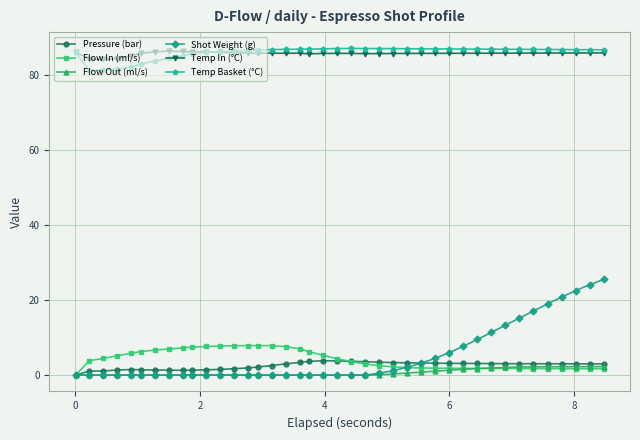

What is the maximum value for Pressure (bar)?

3.8